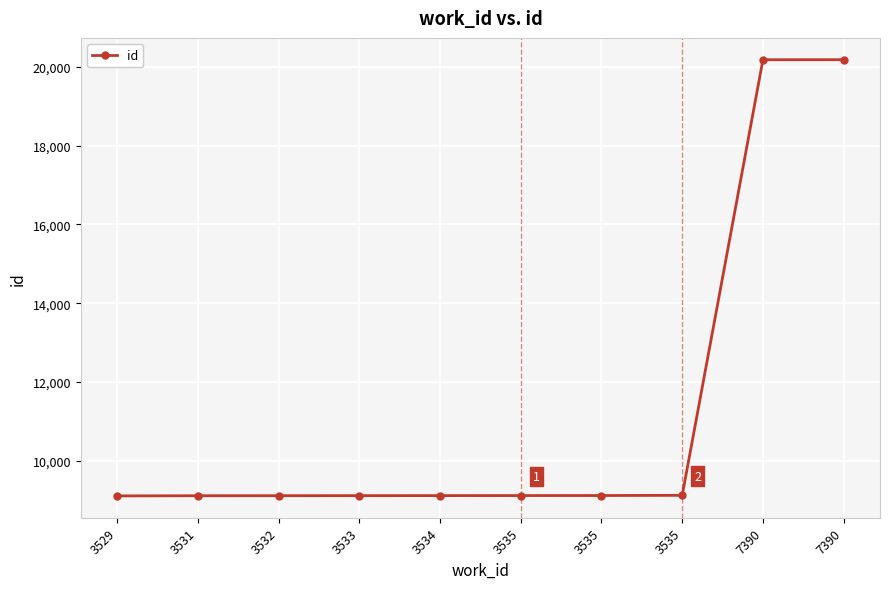

Which category has the lowest value across all series?

3529